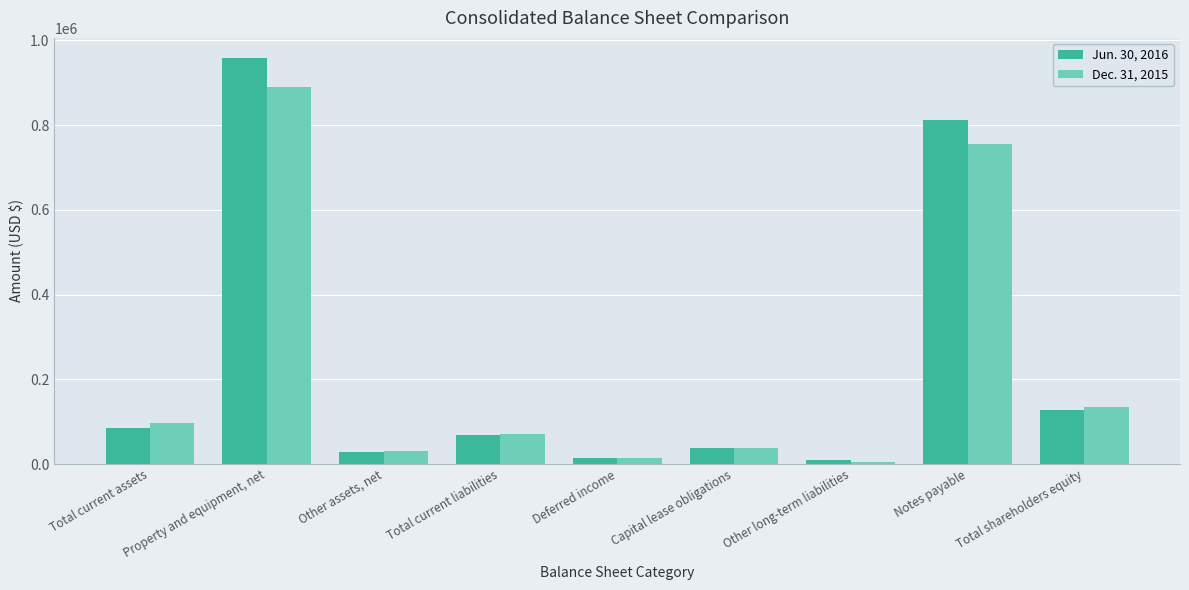

At which label is Jun. 30, 2016 closest to 484247?

Notes payable